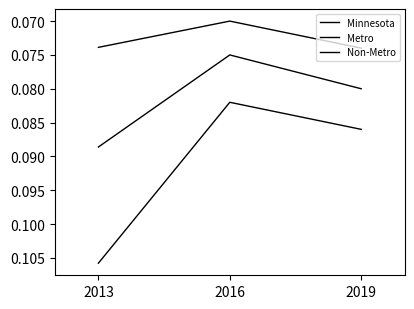

Is this an area chart (filled region under the line)?

No